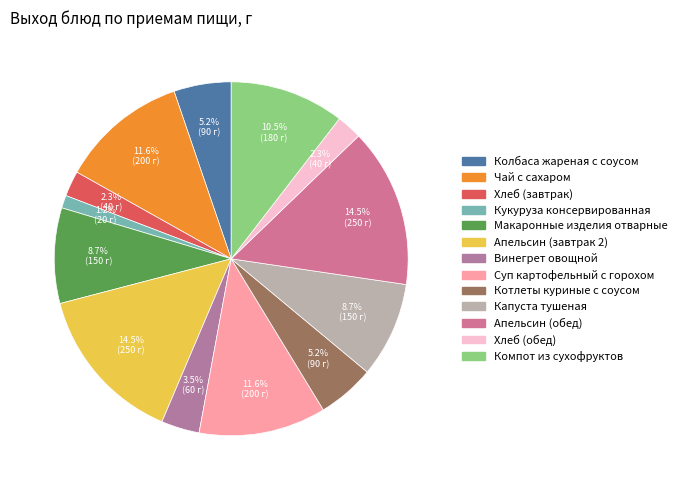

Rank the categories by value from highest to lowest.

Апельсин (завтрак 2), Апельсин (обед), Чай с сахаром, Суп картофельный с горохом, Компот из сухофруктов, Макаронные изделия отварные, Капуста тушеная, Колбаса жареная с соусом, Котлеты куриные с соусом, Винегрет овощной, Хлеб (завтрак), Хлеб (обед), Кукуруза консервированная